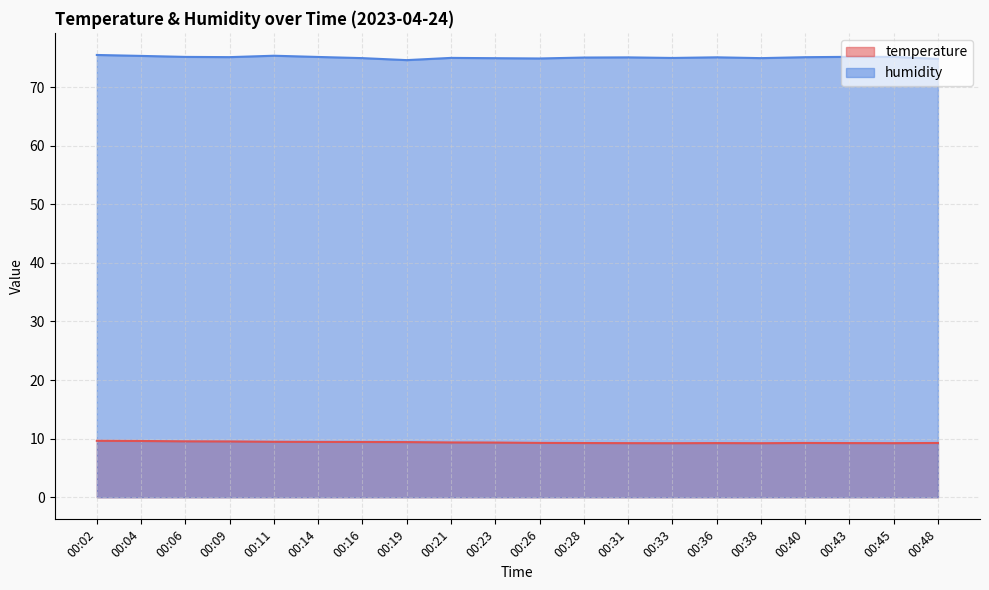

How many interior local peaks does the temperature series have?

2